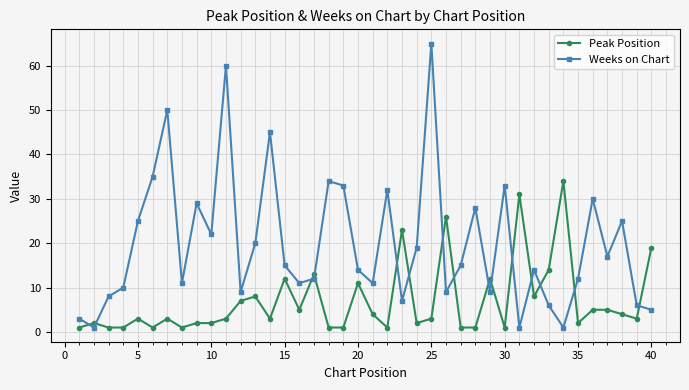

What is the difference between the maximum and minimum values in the Peak Position series?

33